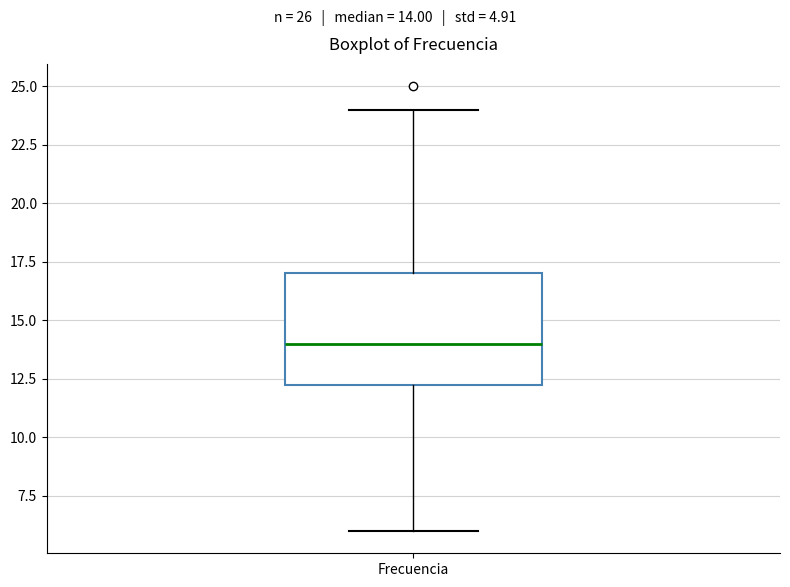

Transcribe this box plot: give where the median line is, the range the box spans, and where the two whiskers end, as read against the y-axis. The values are not printed on the chart, so give them approximately, as read against the axis.

median 14.0, box 12.5 to 17.0, whiskers 6.0 to 24.0